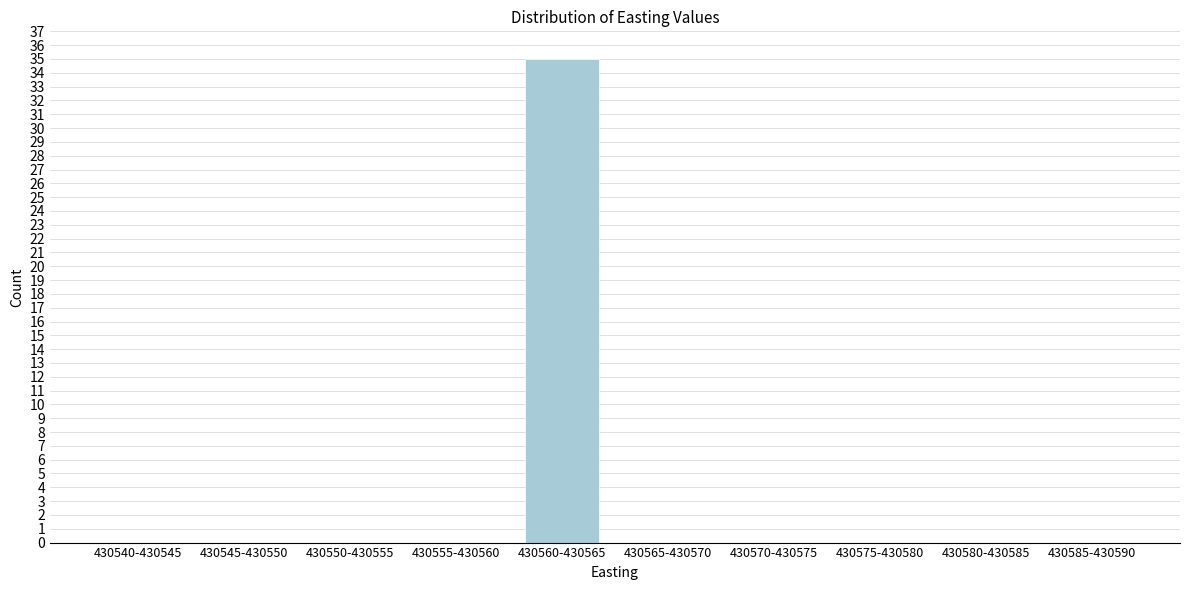

Reading left to right, transcribe all the data shown in this chart.

430540-430545=0	430545-430550=0	430550-430555=0	430555-430560=0	430560-430565=35	430565-430570=0	430570-430575=0	430575-430580=0	430580-430585=0	430585-430590=0